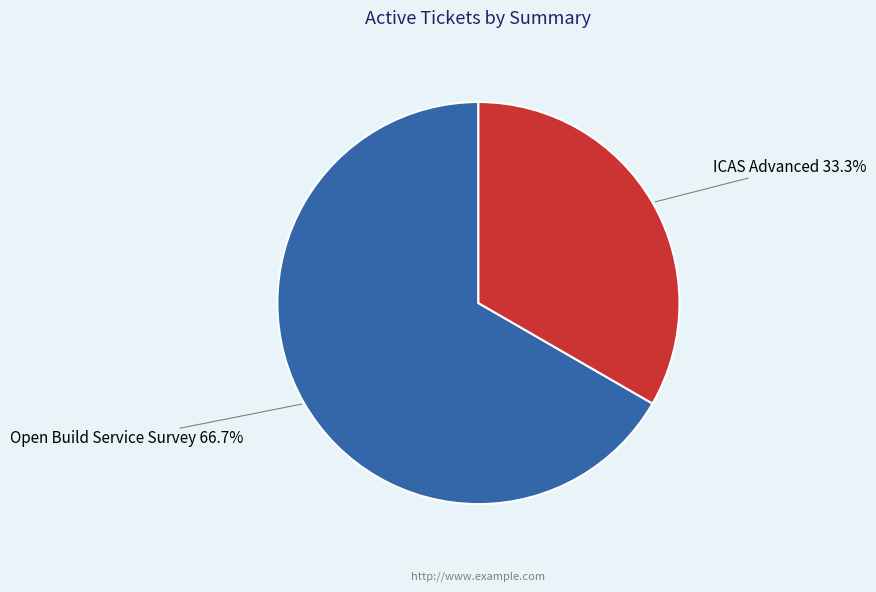

To the nearest percent, what portion does ICAS Advanced represent?

33%